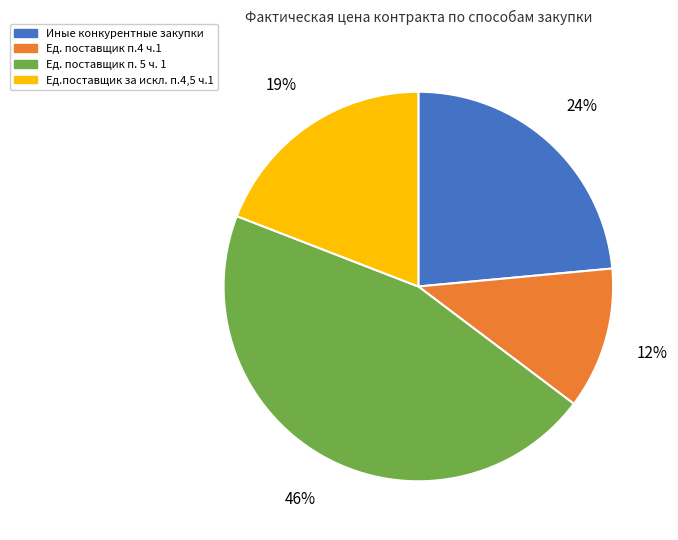

Which slice is the largest?

Ед. поставщик п. 5 ч. 1